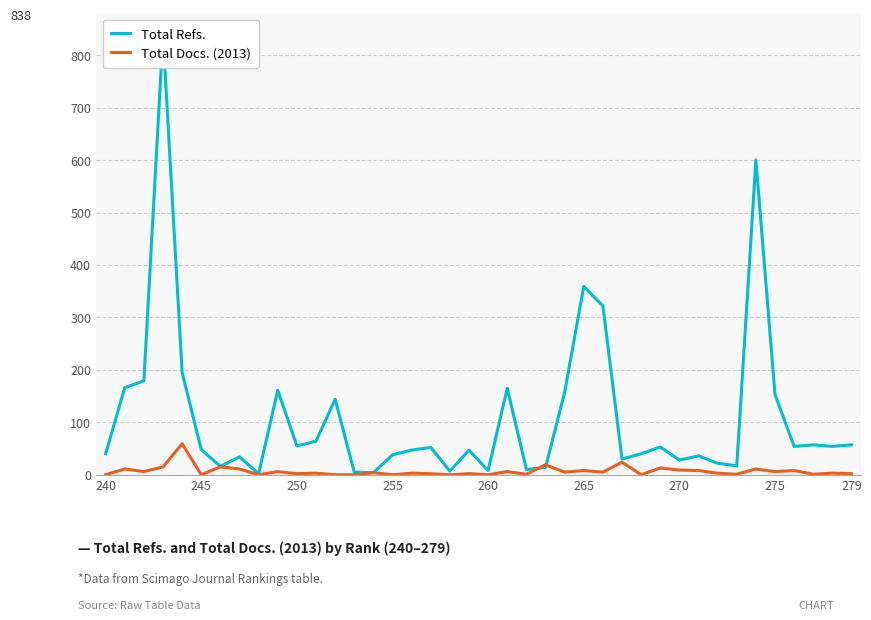

What is the maximum value for Total Docs. (2013)?

59